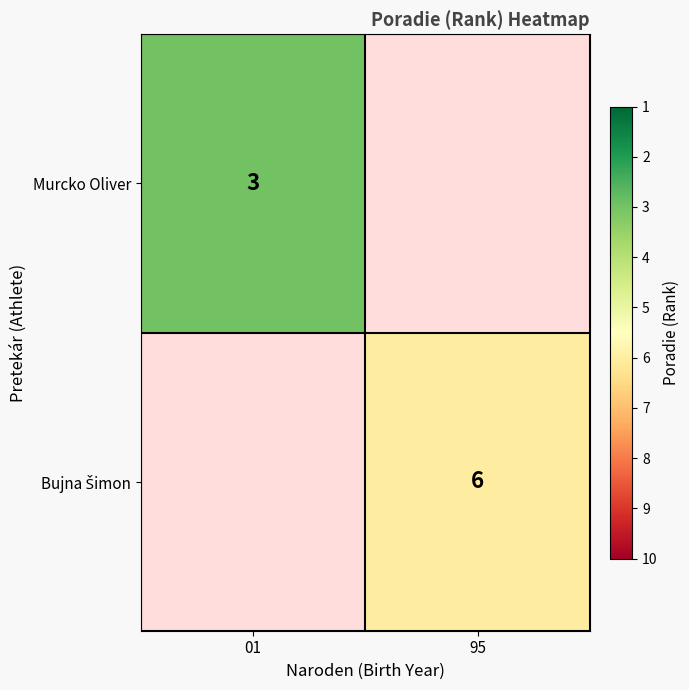

Is it true that Murcko Oliver equals 5 at 01?

False